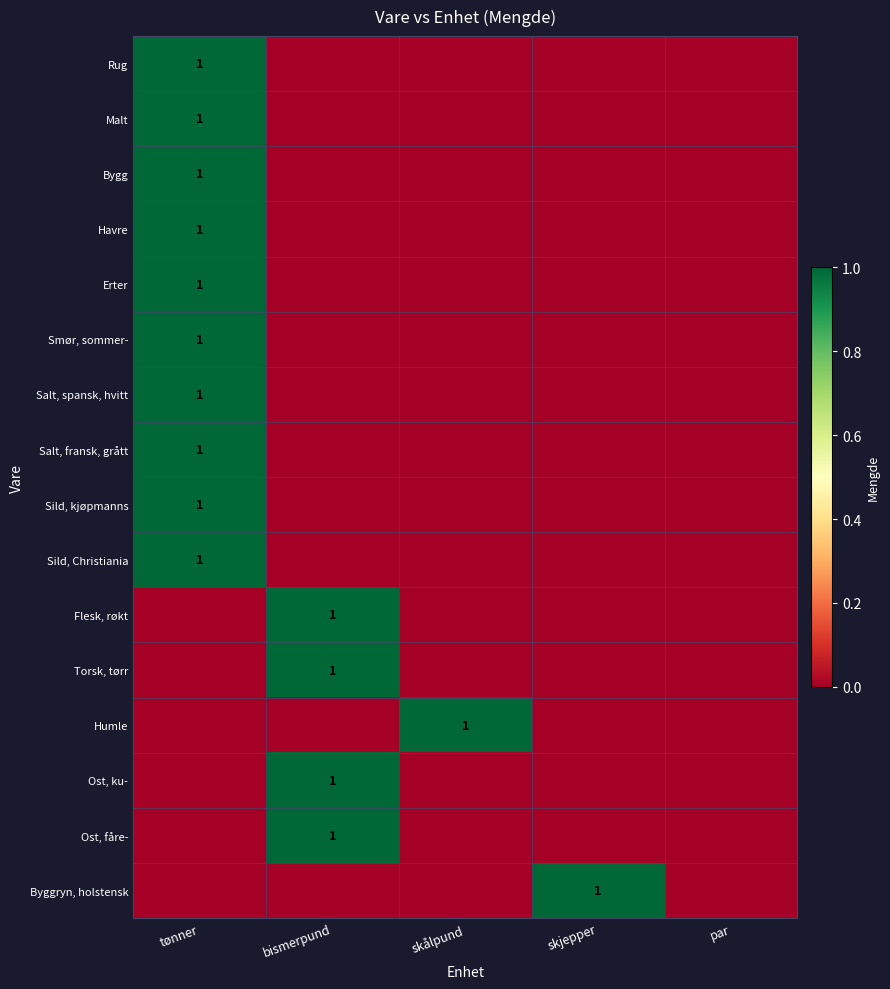

Is it true that Havre equals 0 at tønner?

False